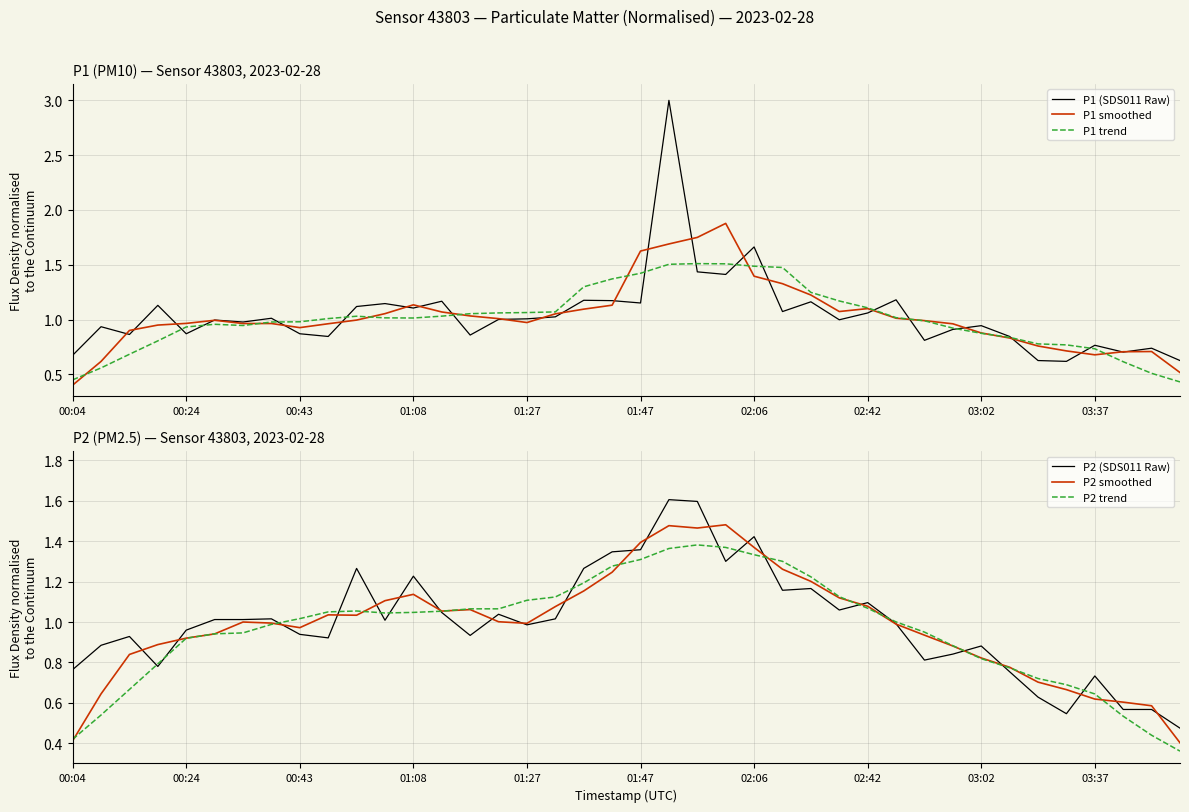

What is the average value of the P1 smoothed series?

1.0